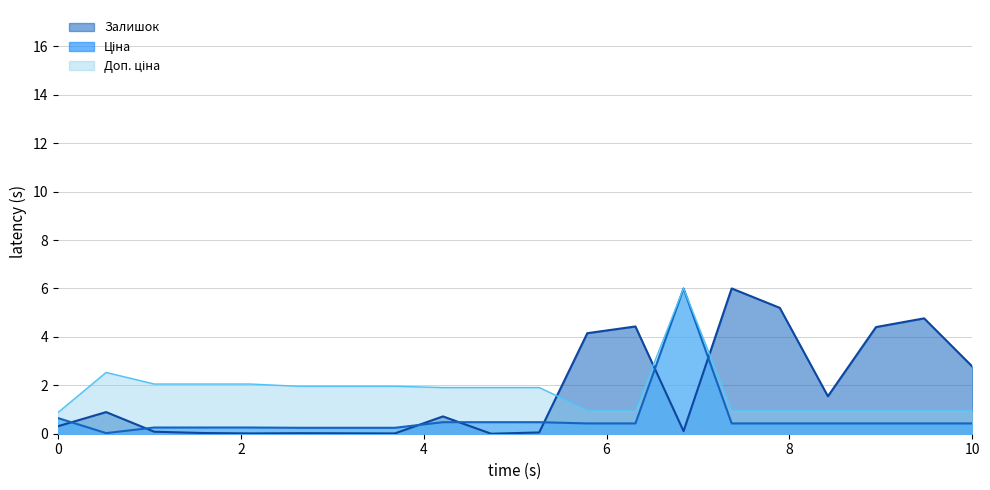

Where is Залишок nearest to the value 3?

10